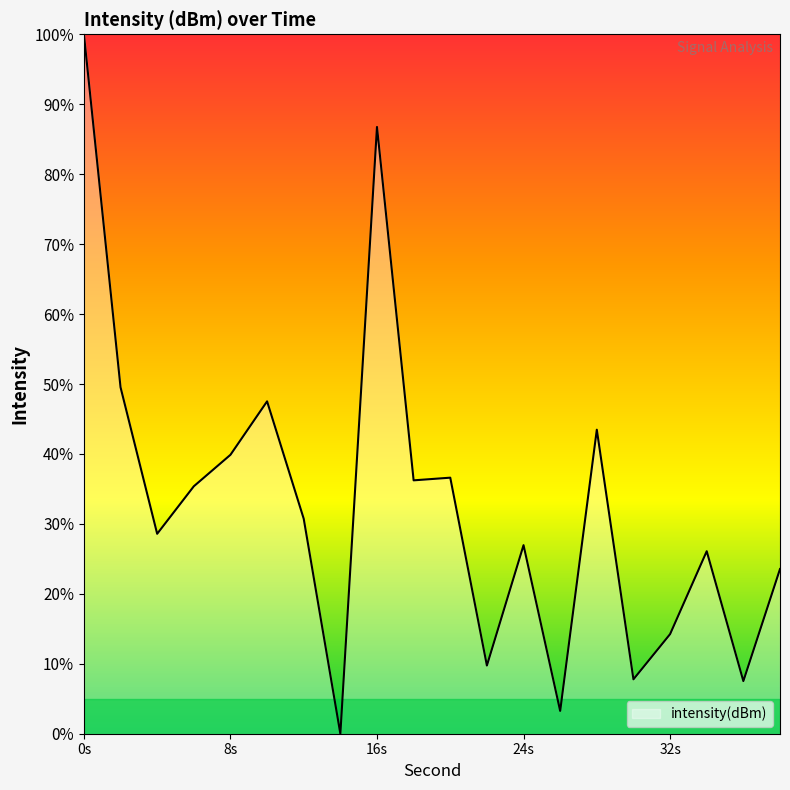

What is the maximum value shown in the chart?

100.0